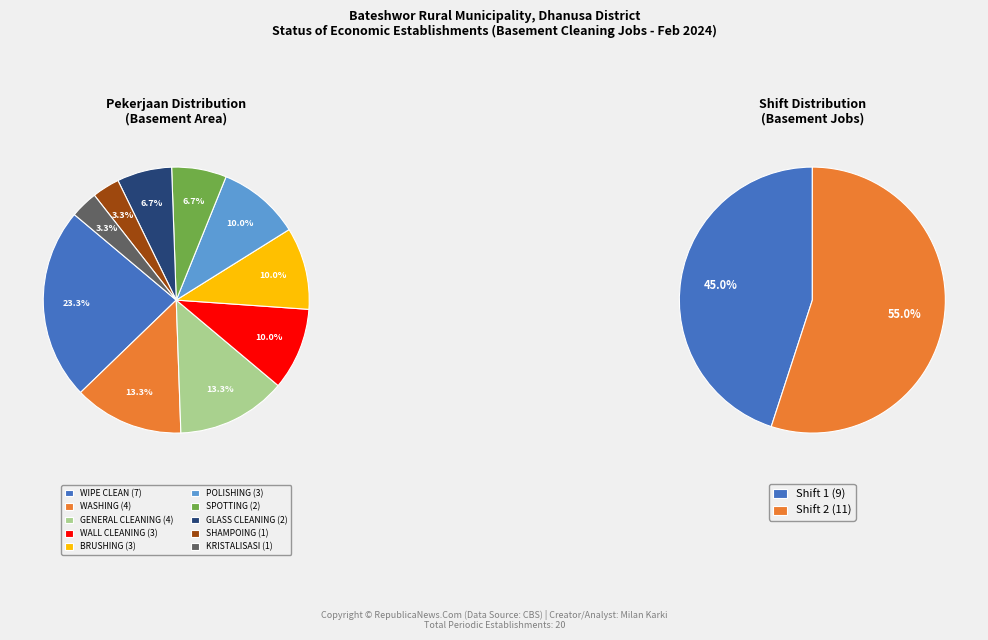

What percentage is the GLASS CLEANING slice, to the nearest percent?

7%